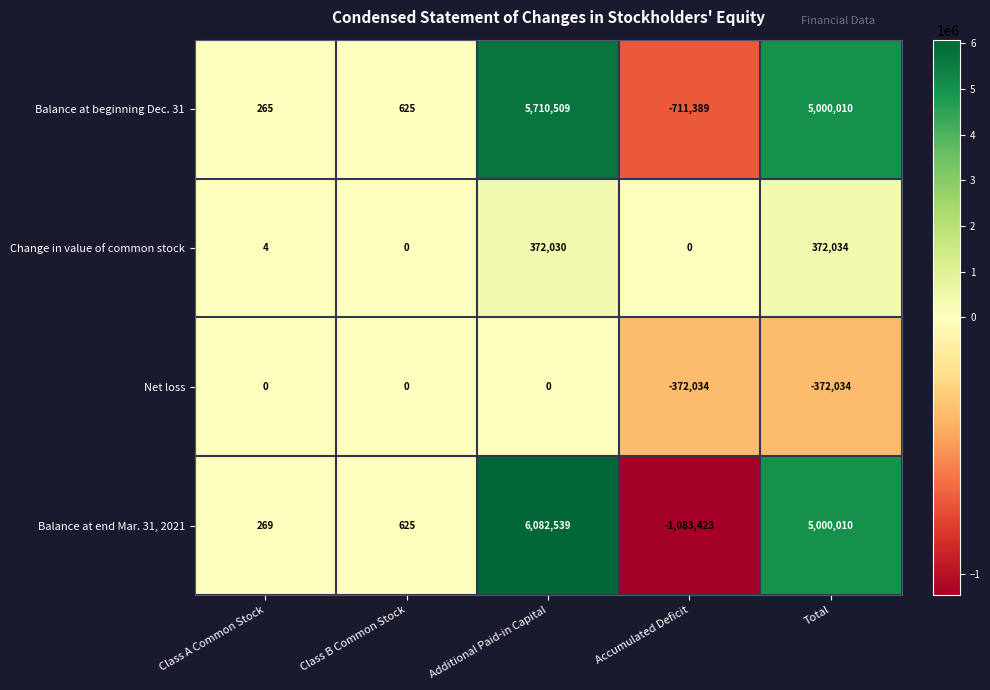

What is the smallest value displayed?

-1083423